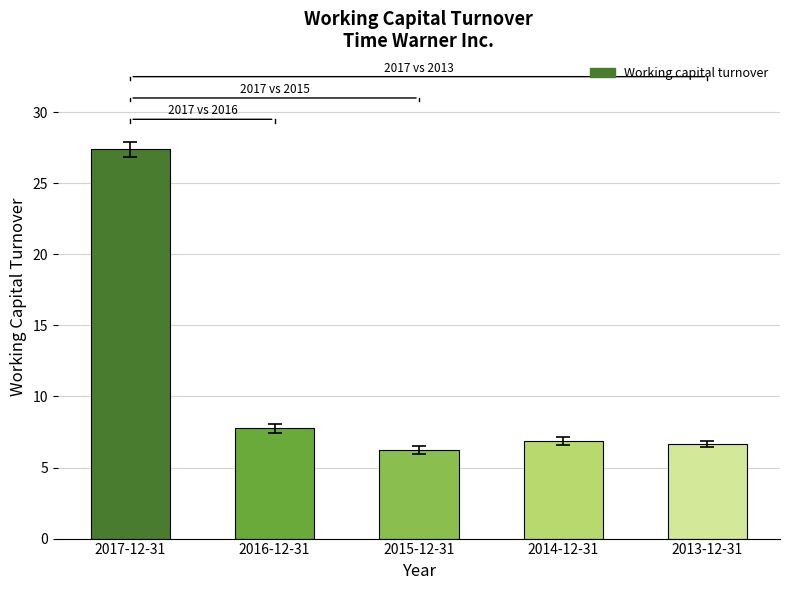

What is the maximum value shown in the chart?

27.4